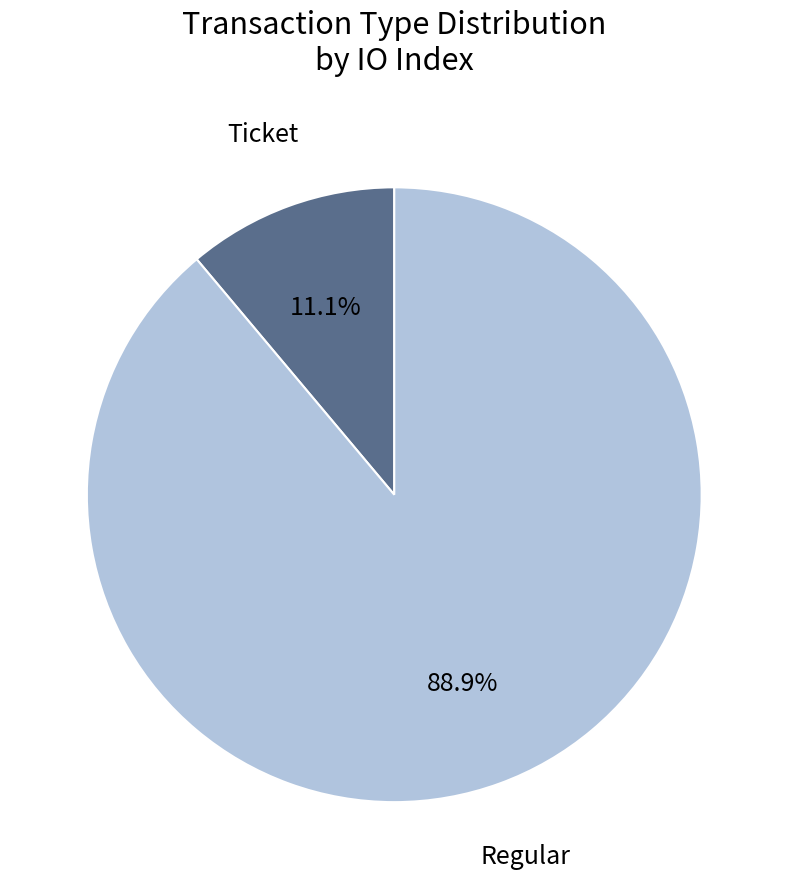

Is there a majority slice in this chart?

Yes